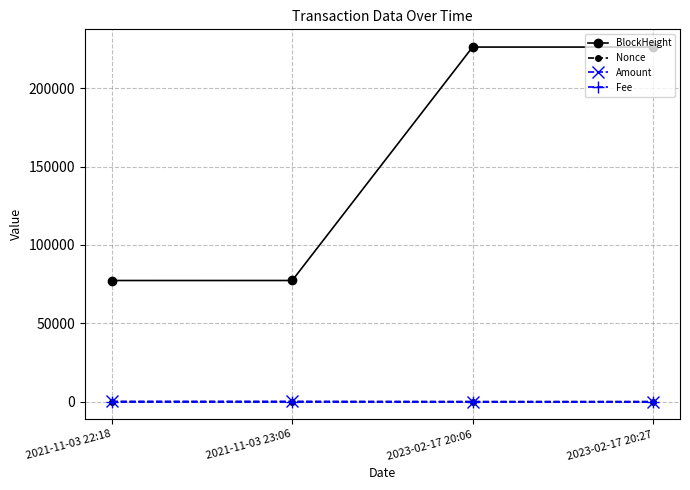

Is the value of BlockHeight at 2021-11-03 22:18 greater than the value of Fee at 2021-11-03 23:06?

Yes